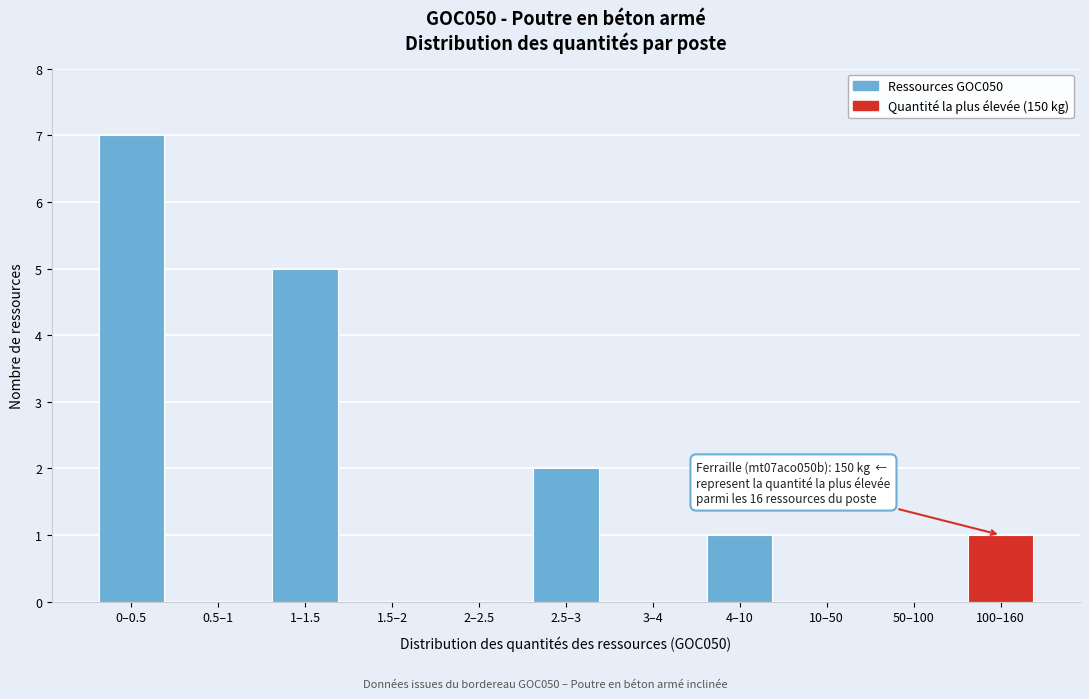

Reading right to left, extract all data points from this chart.

100–160=1	50–100=0	10–50=0	4–10=1	3–4=0	2.5–3=2	2–2.5=0	1.5–2=0	1–1.5=5	0.5–1=0	0–0.5=7